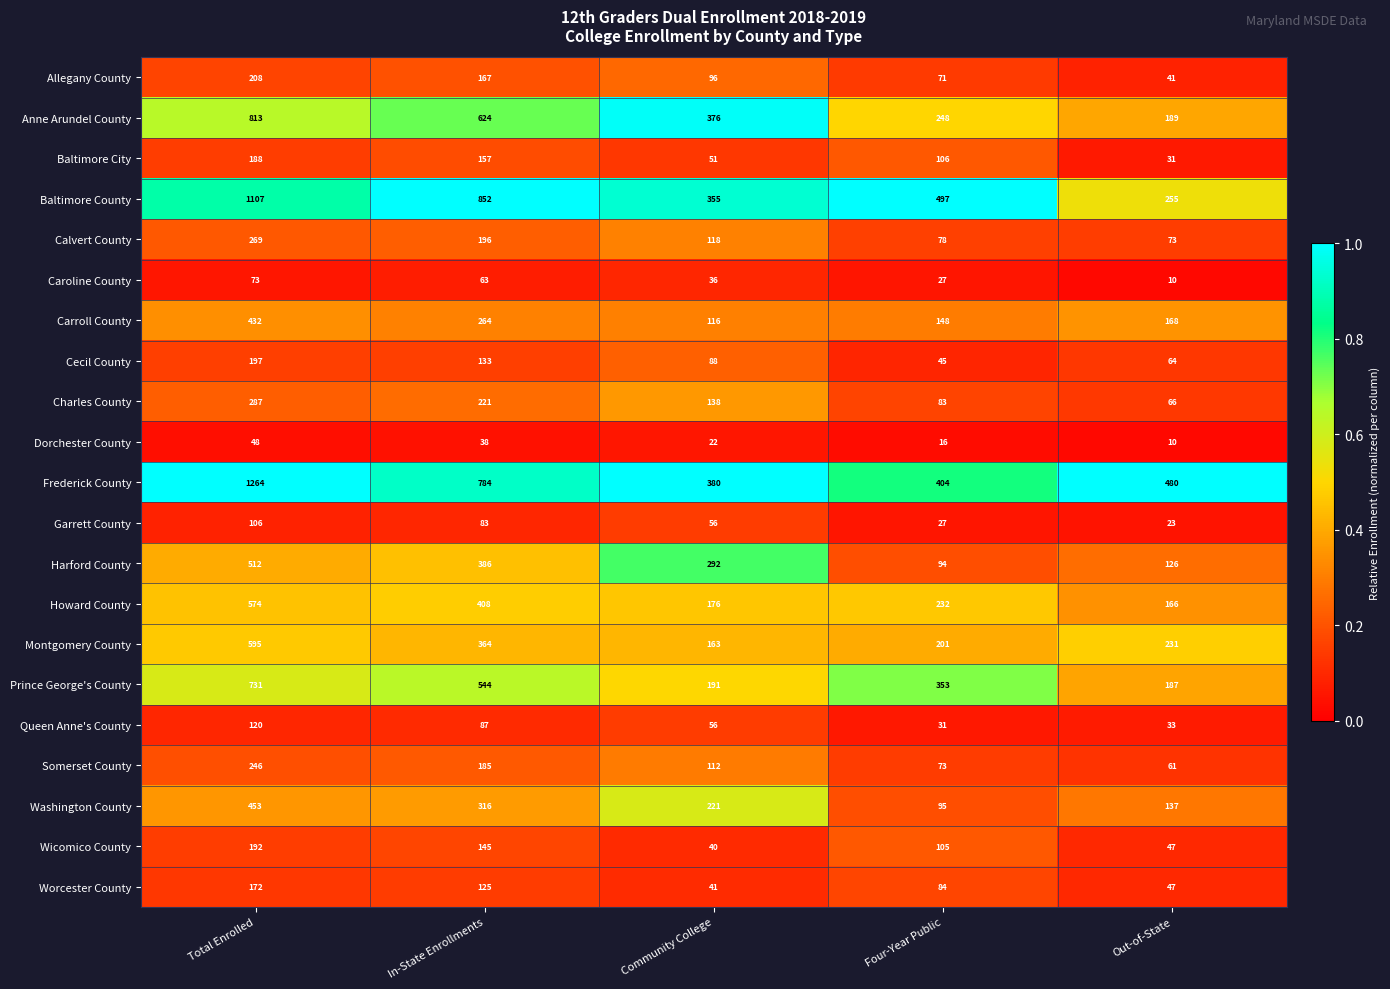

What is the greatest value displayed?

1264